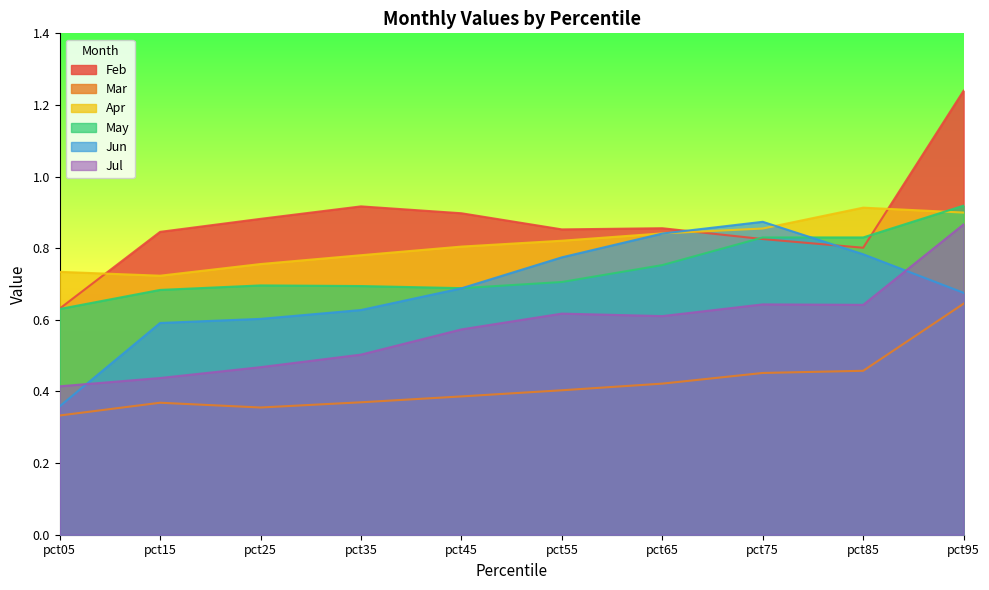

How many interior local valleys does the Jul series have?

2